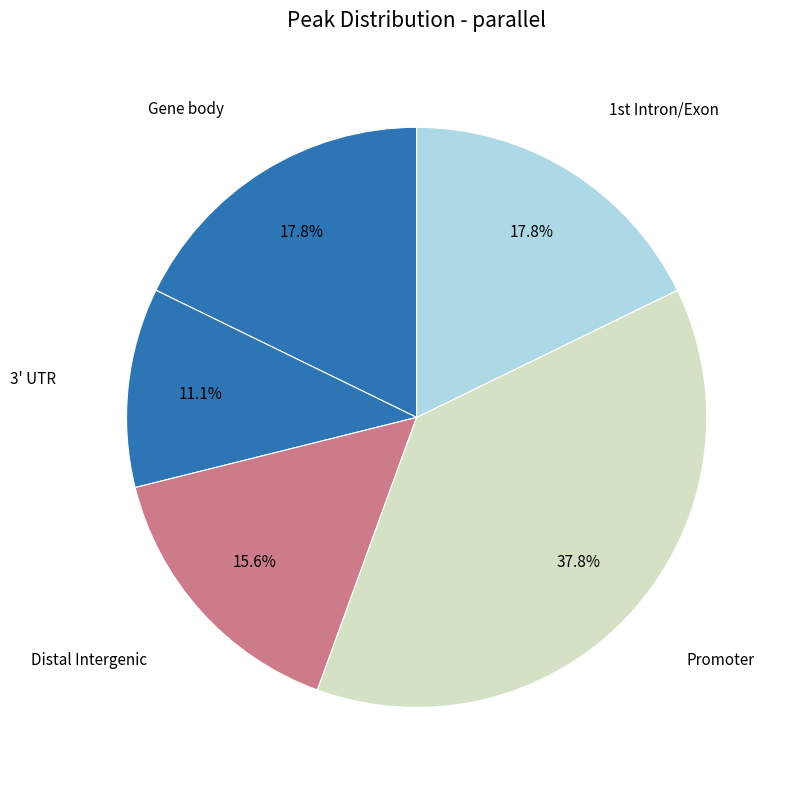

How many slices are in this pie chart?

5